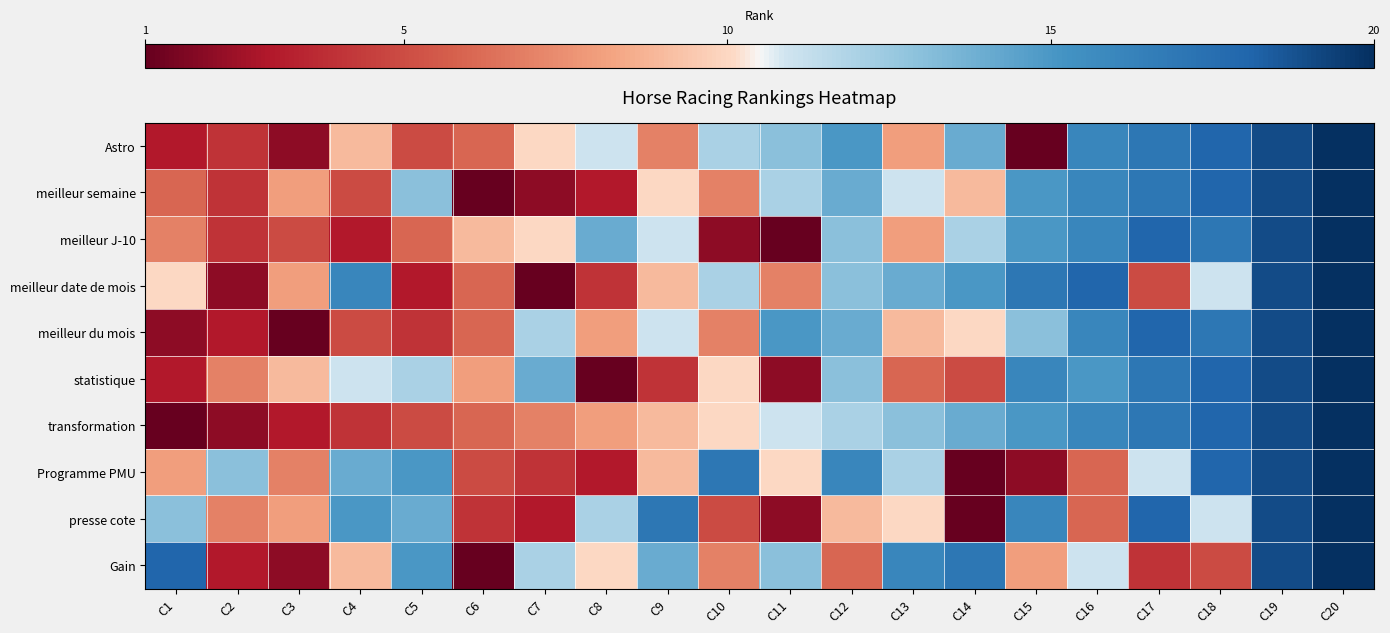

How many categories are shown in the chart?

20